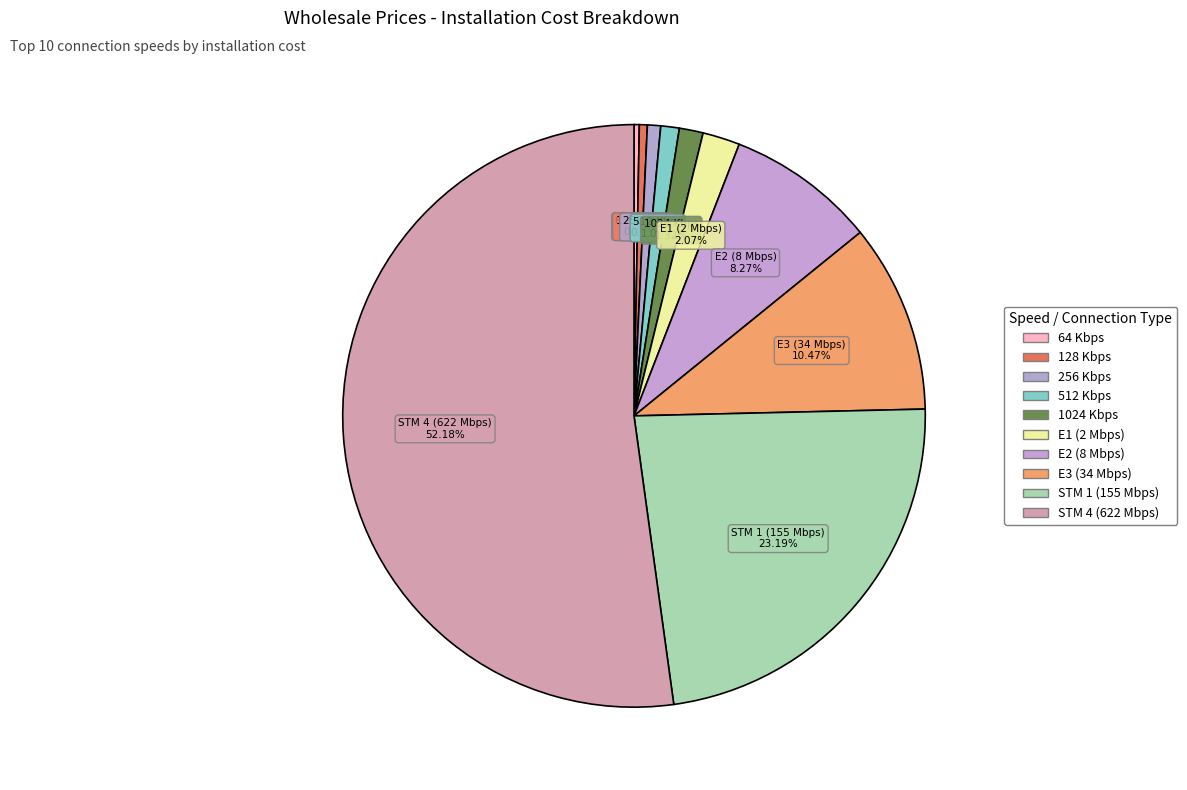

To the nearest percent, what portion does E3 (34 Mbps) represent?

10%